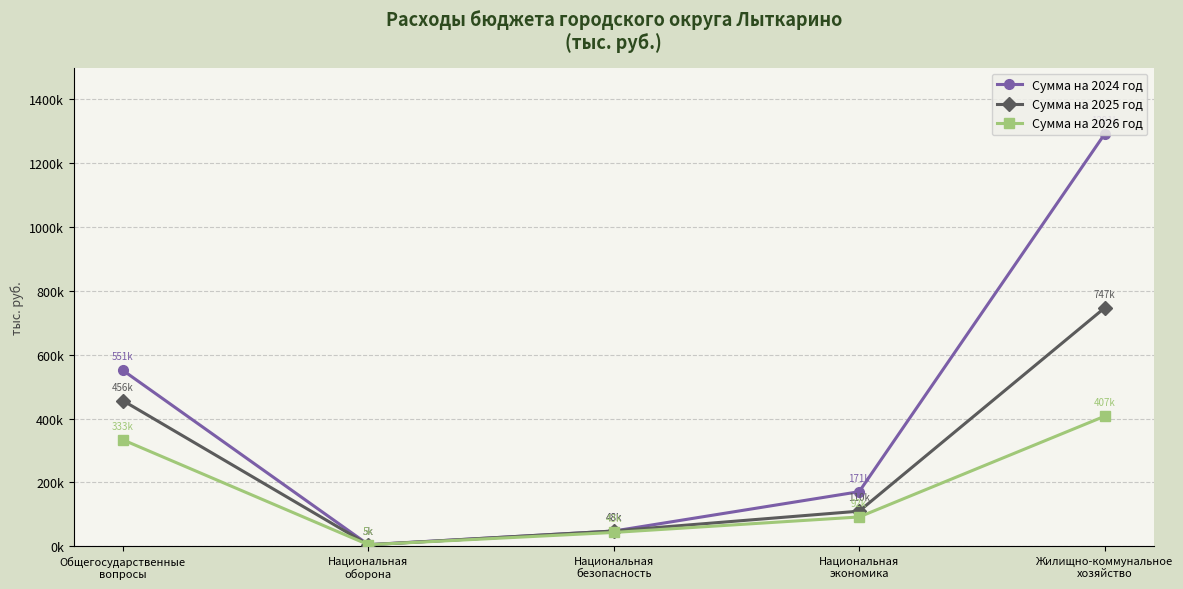

True or false: Сумма на 2025 год has more than 1 points higher than both neighbors.

False